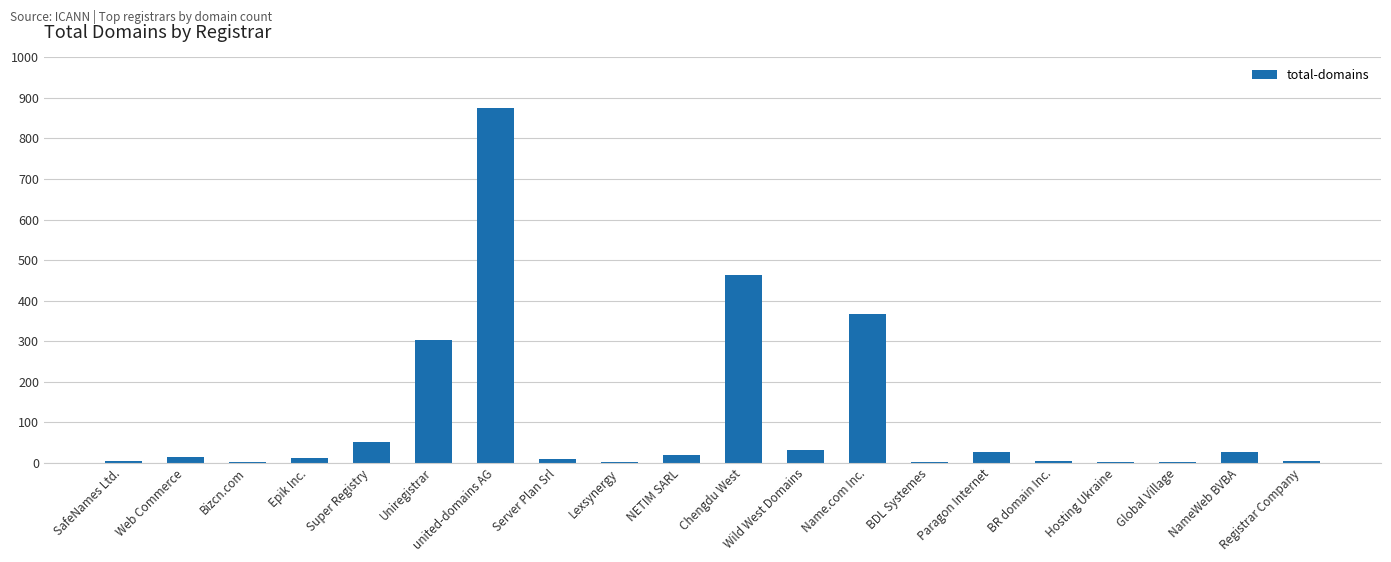

At which label is the value closest to 438?

Chengdu West